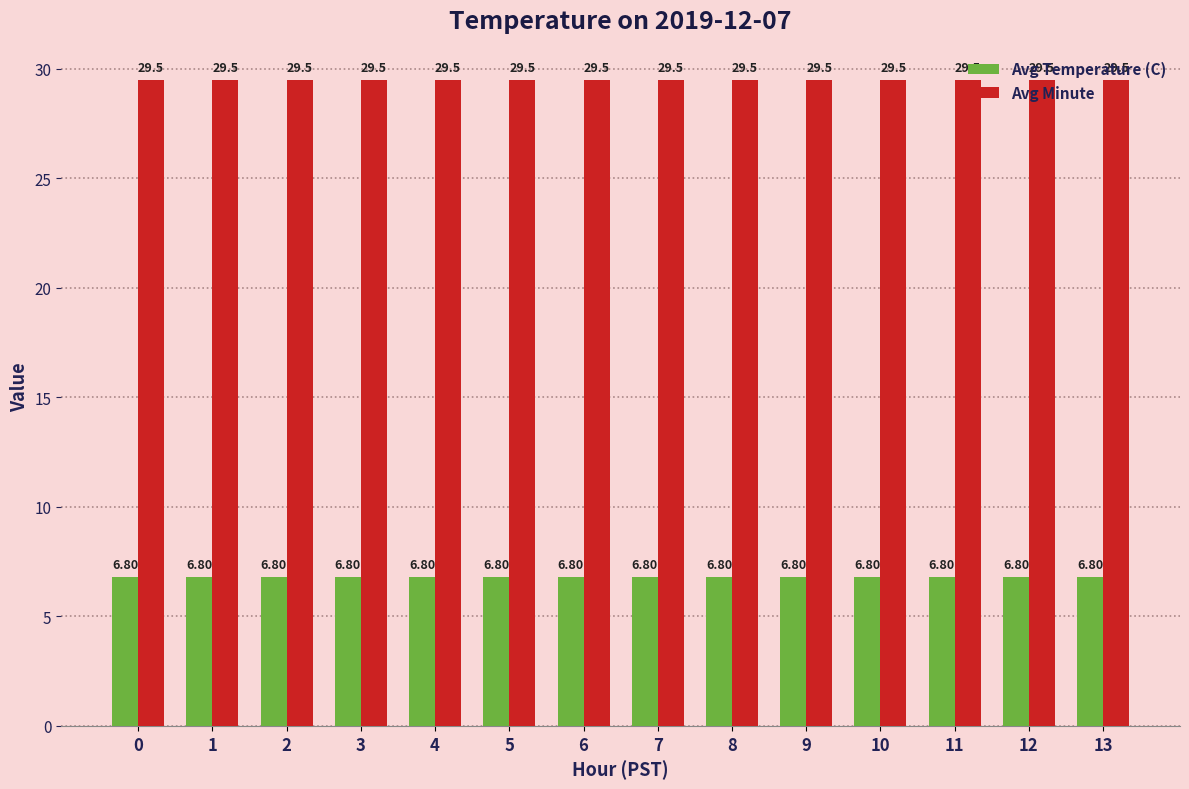

What is the sum of all Avg Temperature (C) values?

95.2